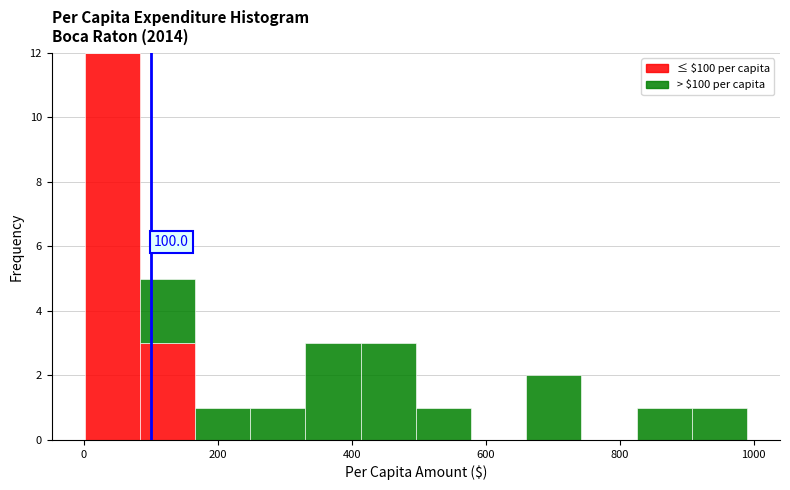

Which range on the x-axis has the tallest stacked bar (by total height)?

0 to 80